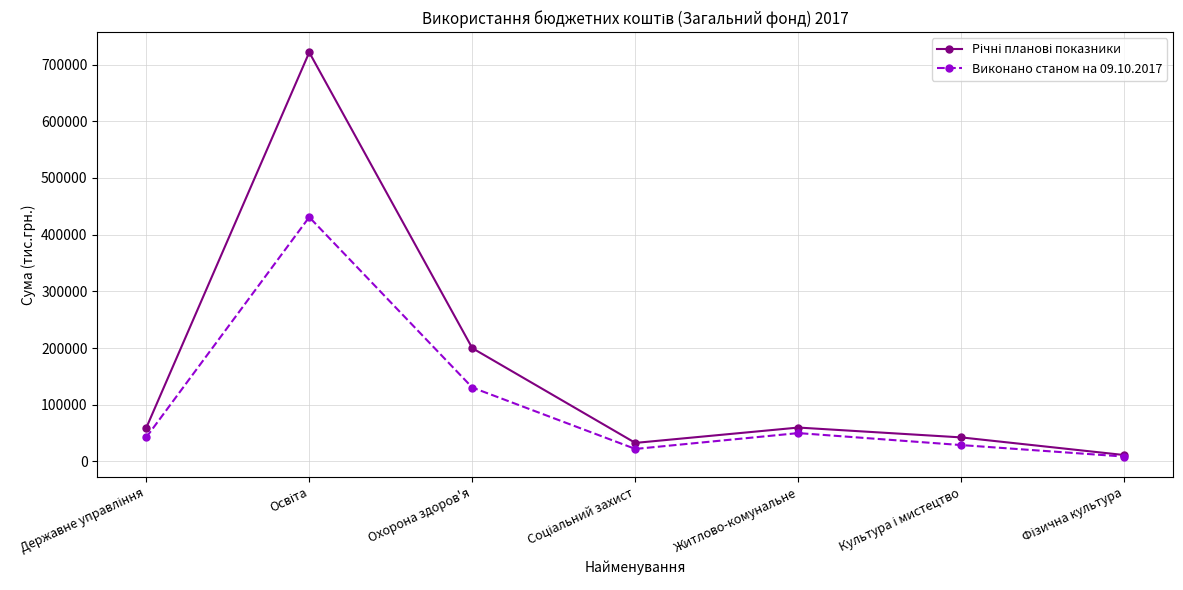

Does the chart display data point markers on the line(s)?

Yes